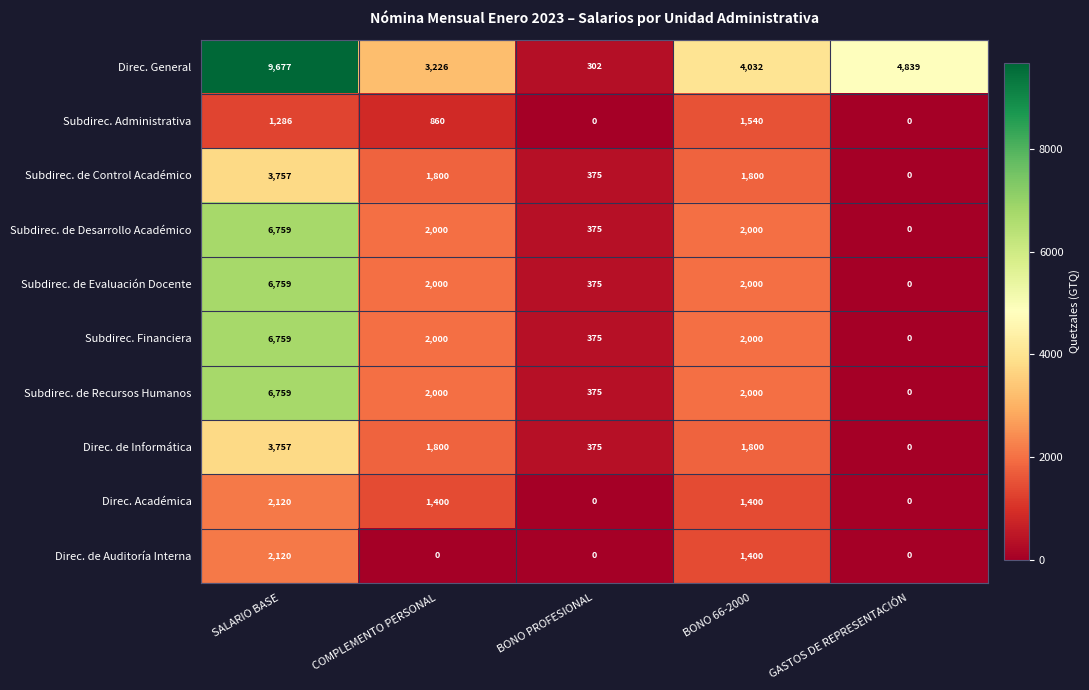

Which series changed the most between SALARIO BASE and COMPLEMENTO PERSONAL?

Direc. General